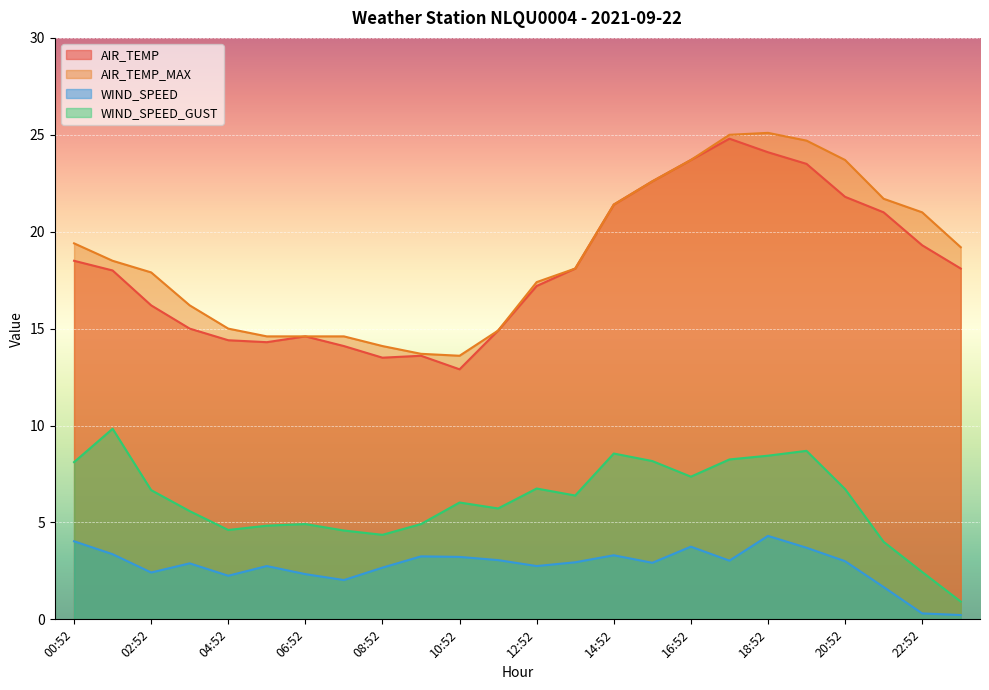

What is the value of the WIND_SPEED point at the 9th from the left?

2.7